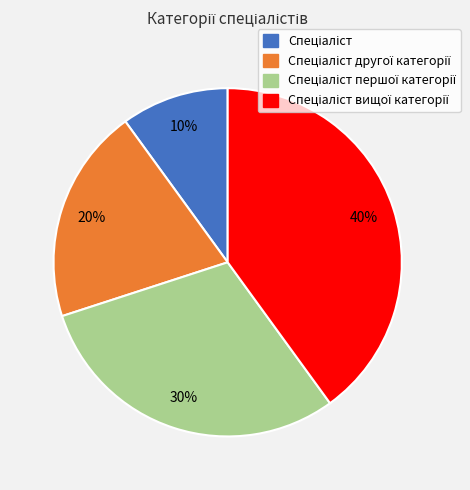

How many segments does this pie chart have?

4